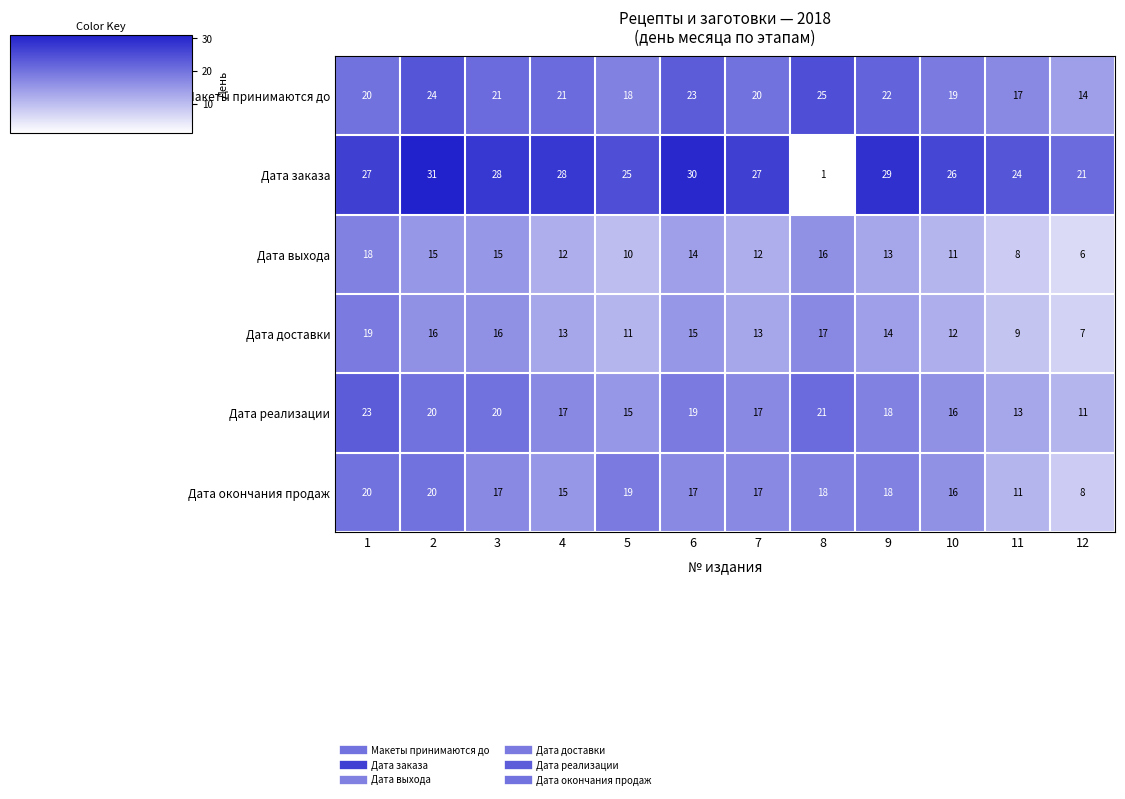

What is the sum of all Дата доставки values?

162